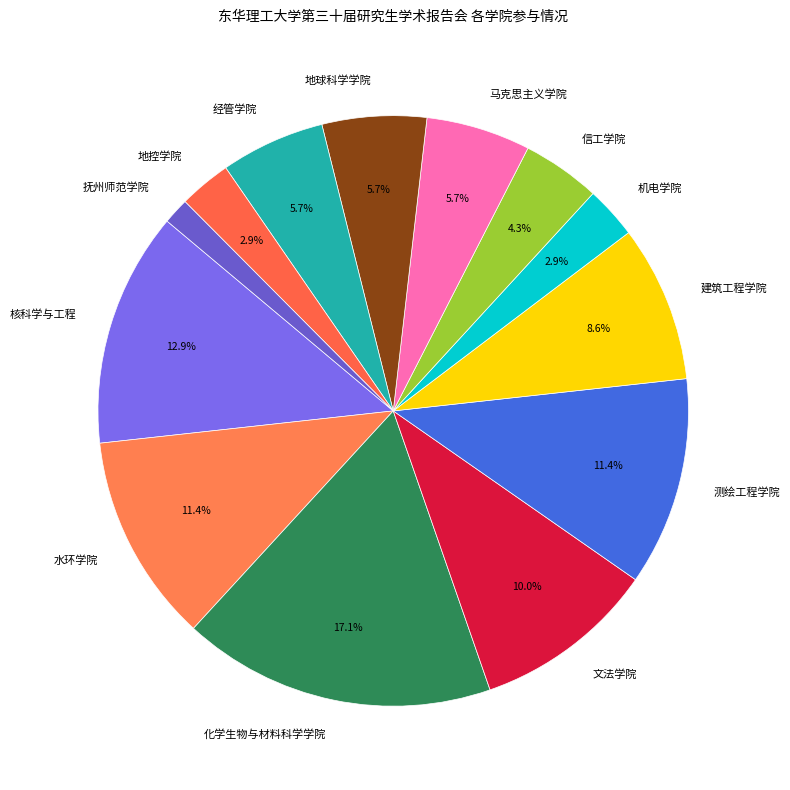

What percentage do 化学生物与材料科学学院 and 机电学院 together represent?

20.0%